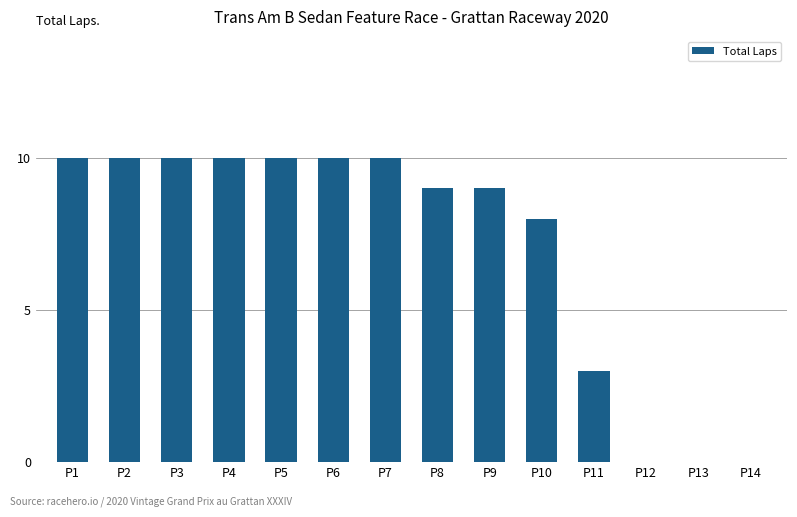

How many distinct data groups are displayed?

1